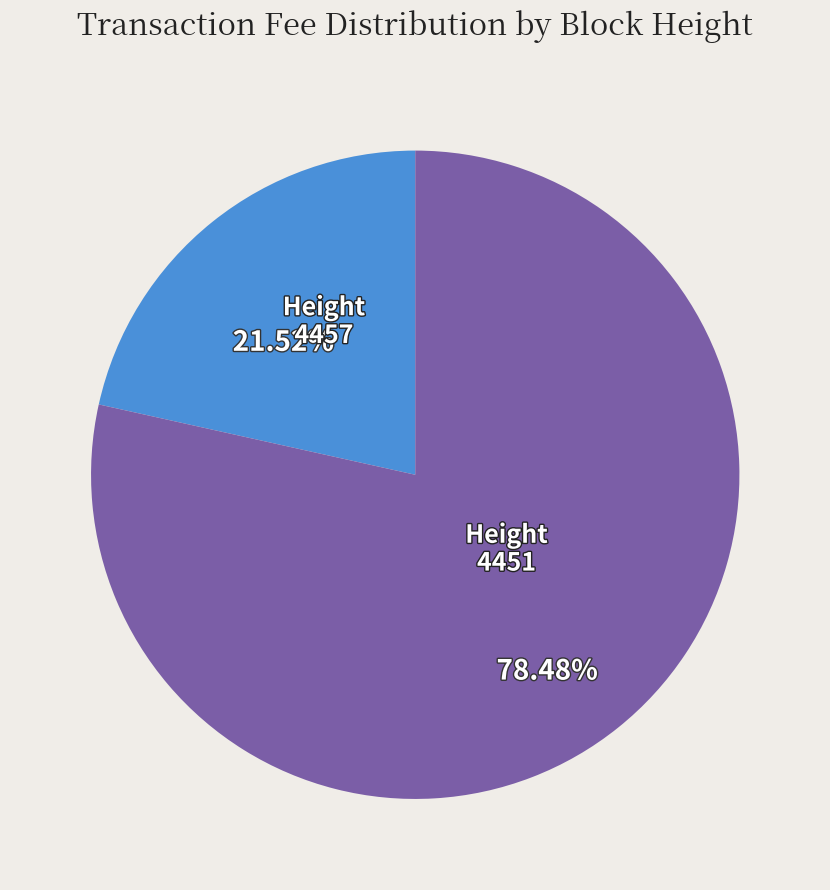

Count the number of slices in the pie.

2